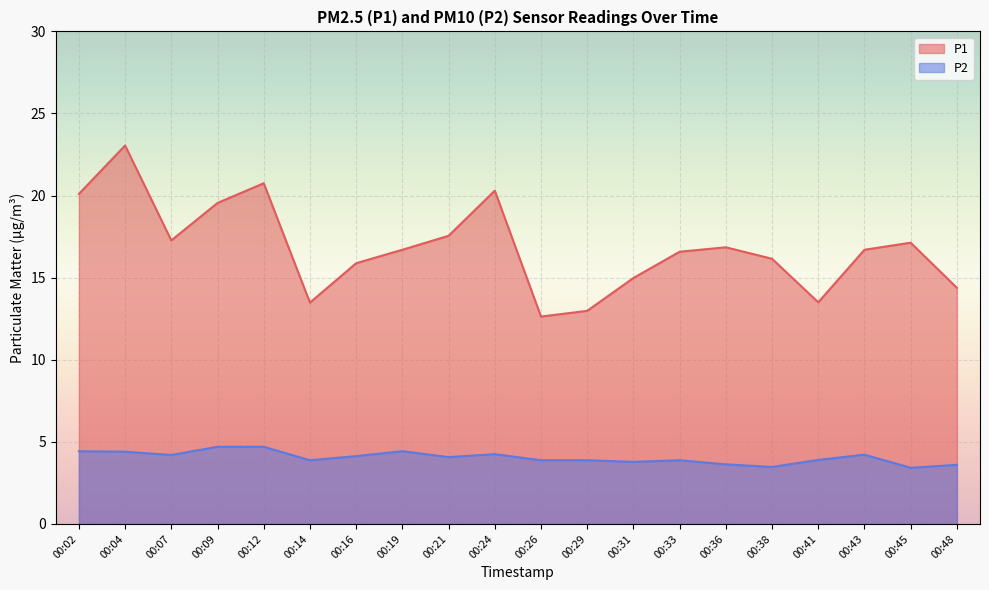

What are all the series names shown in the legend?

P1, P2